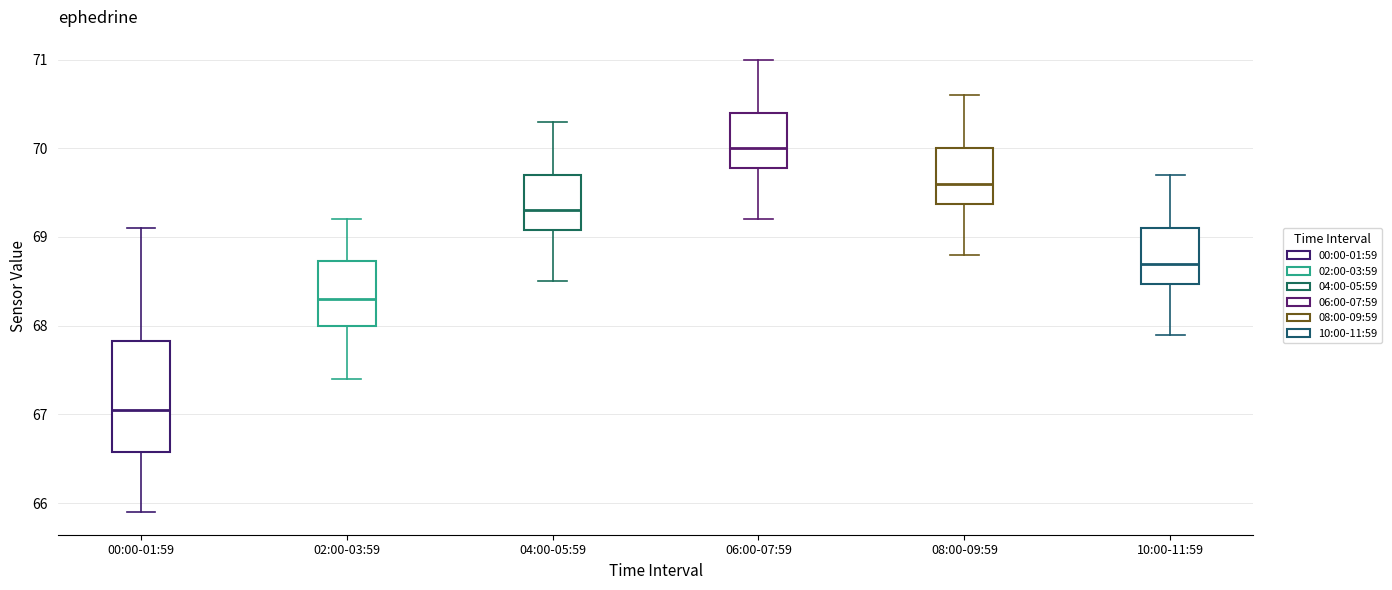

Reading left to right, transcribe this box plot: for each box, give where its median line is, the range the box spans, and where its two whiskers end, as read against the y-axis. The values are not printed on the chart, so give them approximately, as read against the axis.

00:00-01:59: median 67.1, box 66.6 to 67.8, whiskers 65.9 to 69.1
02:00-03:59: median 68.3, box 68.0 to 68.7, whiskers 67.4 to 69.2
04:00-05:59: median 69.3, box 69.1 to 69.7, whiskers 68.5 to 70.3
06:00-07:59: median 70.0, box 69.8 to 70.4, whiskers 69.2 to 71.0
08:00-09:59: median 69.6, box 69.4 to 70.0, whiskers 68.8 to 70.6
10:00-11:59: median 68.7, box 68.5 to 69.1, whiskers 67.9 to 69.7